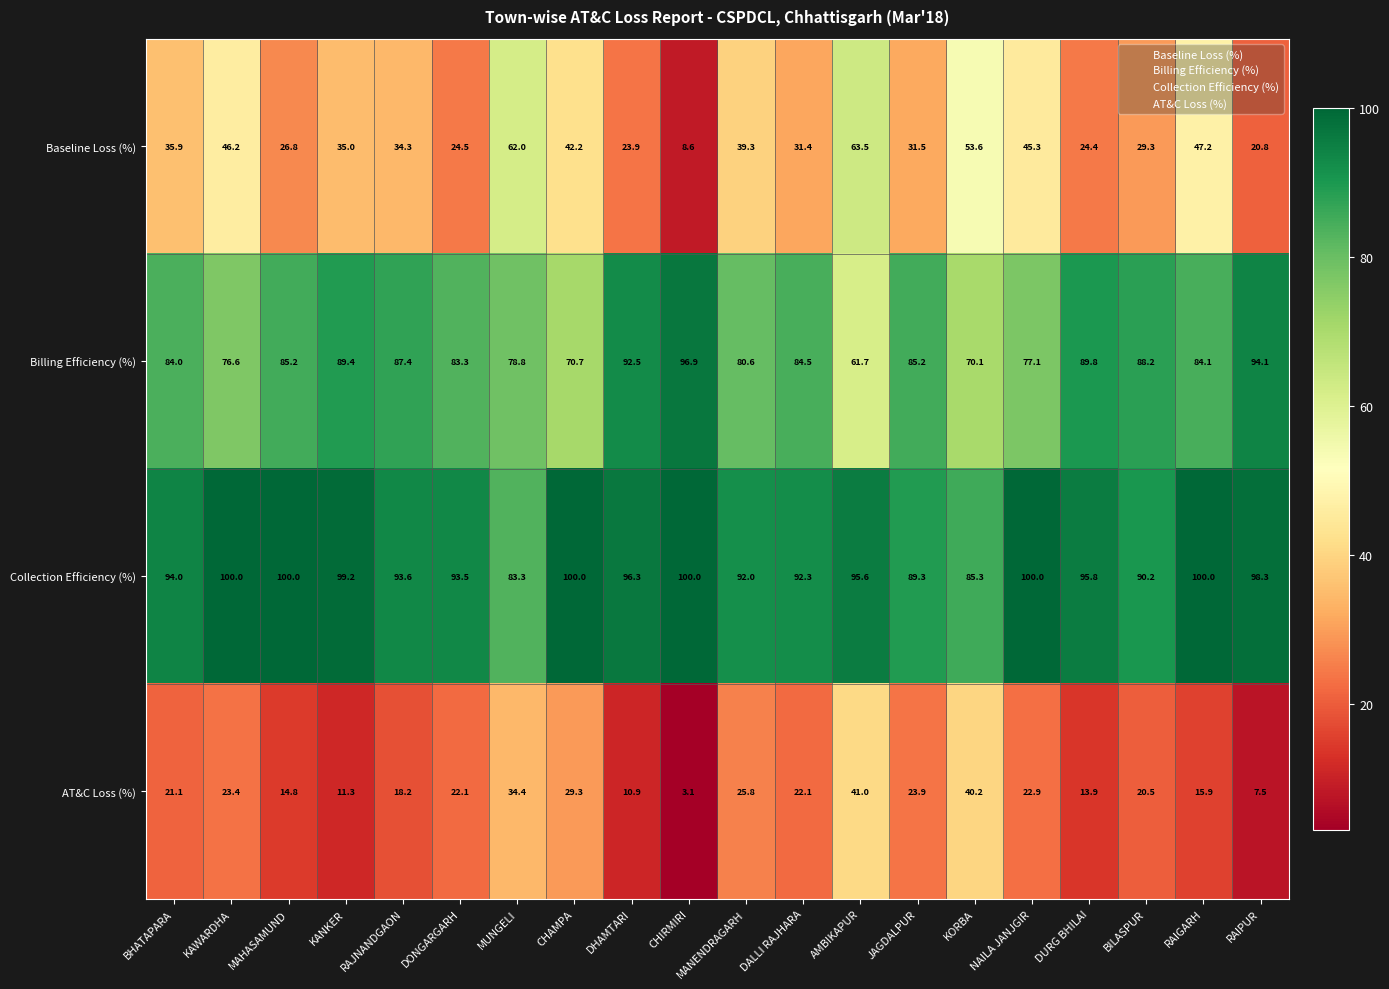

List the series in order of their overall mean, highest first.

Collection Efficiency (%), Billing Efficiency (%), Baseline Loss (%), AT&C Loss (%)